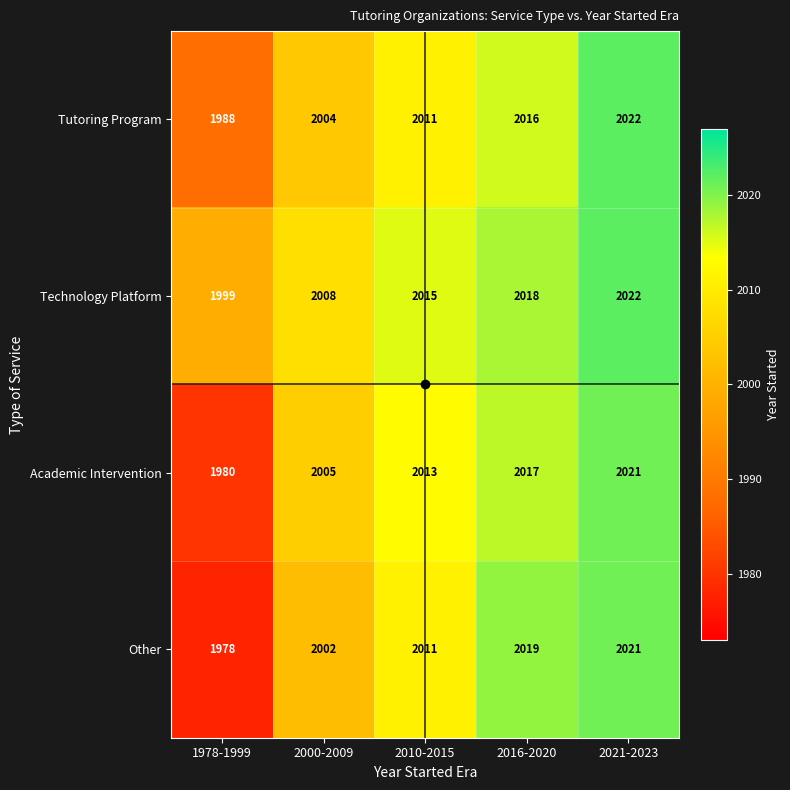

The value of Tutoring Program at 2000-2009 is 483. True or false?

False